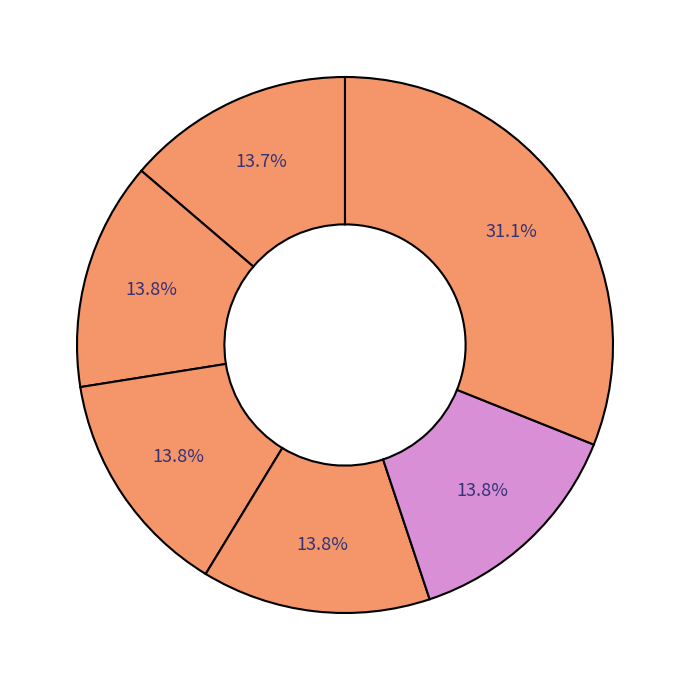

How many slices are in this pie chart?

6